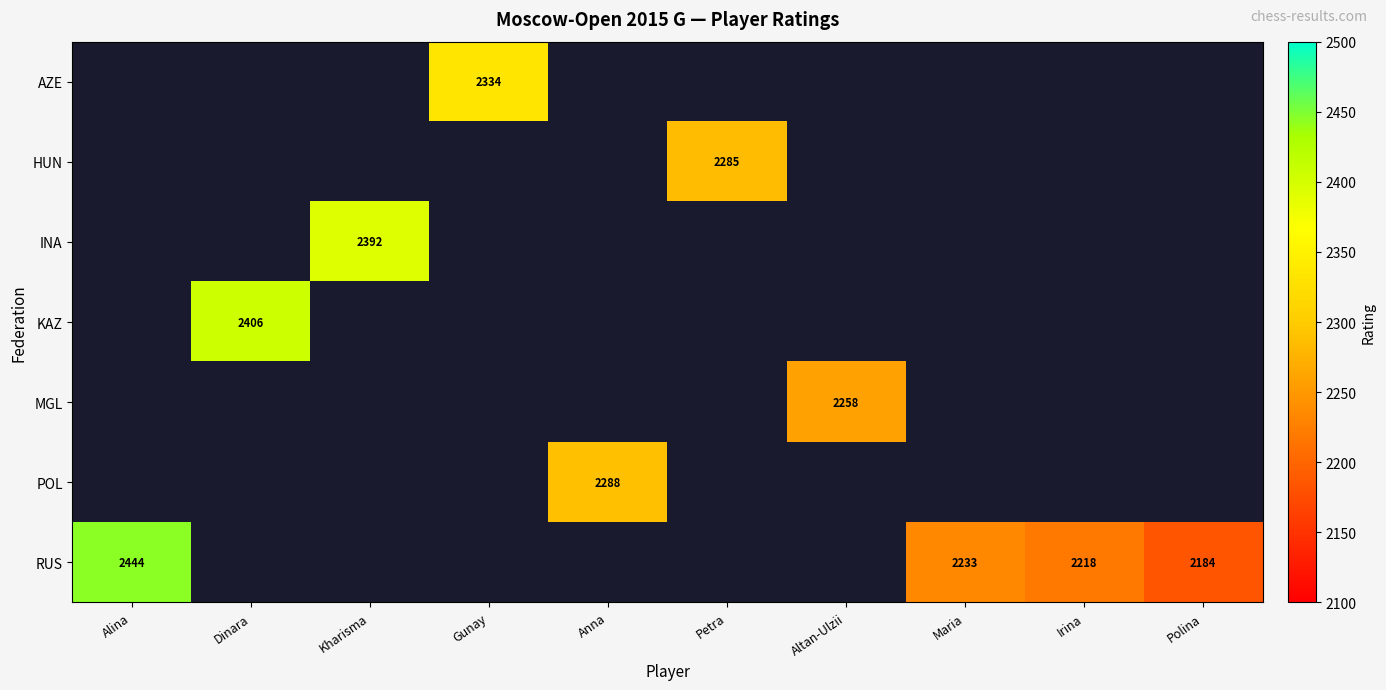

True or false: HUN has a value of 1341 at Petra.

False